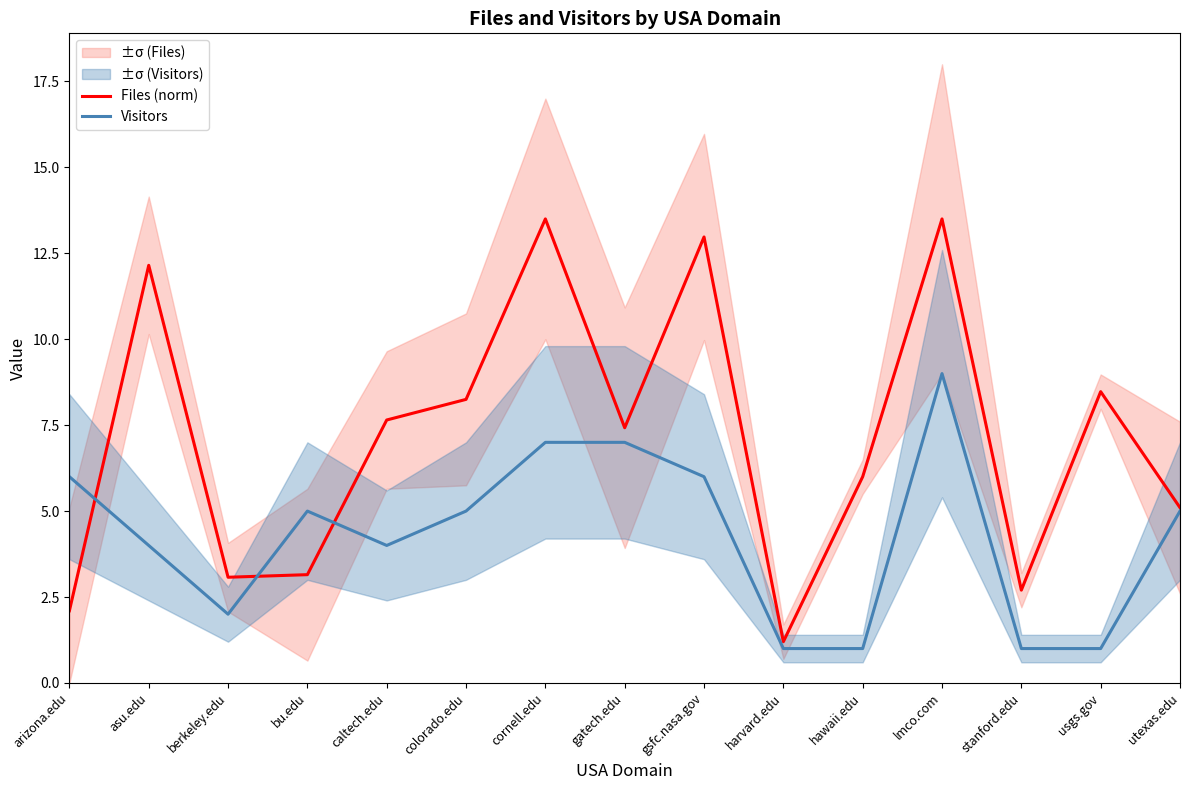

Reading left to right, extract all data points from this chart.

Files (norm): arizona.edu=2.1	asu.edu=12.1	berkeley.edu=3.1	bu.edu=3.2	caltech.edu=7.6	colorado.edu=8.2	cornell.edu=13.5	gatech.edu=7.4	gsfc.nasa.gov=13.0	harvard.edu=1.2	hawaii.edu=6.0	lmco.com=13.5	stanford.edu=2.7	usgs.gov=8.5	utexas.edu=5.1
Visitors: arizona.edu=6.0	asu.edu=4.0	berkeley.edu=2.0	bu.edu=5.0	caltech.edu=4.0	colorado.edu=5.0	cornell.edu=7.0	gatech.edu=7.0	gsfc.nasa.gov=6.0	harvard.edu=1.0	hawaii.edu=1.0	lmco.com=9.0	stanford.edu=1.0	usgs.gov=1.0	utexas.edu=5.0